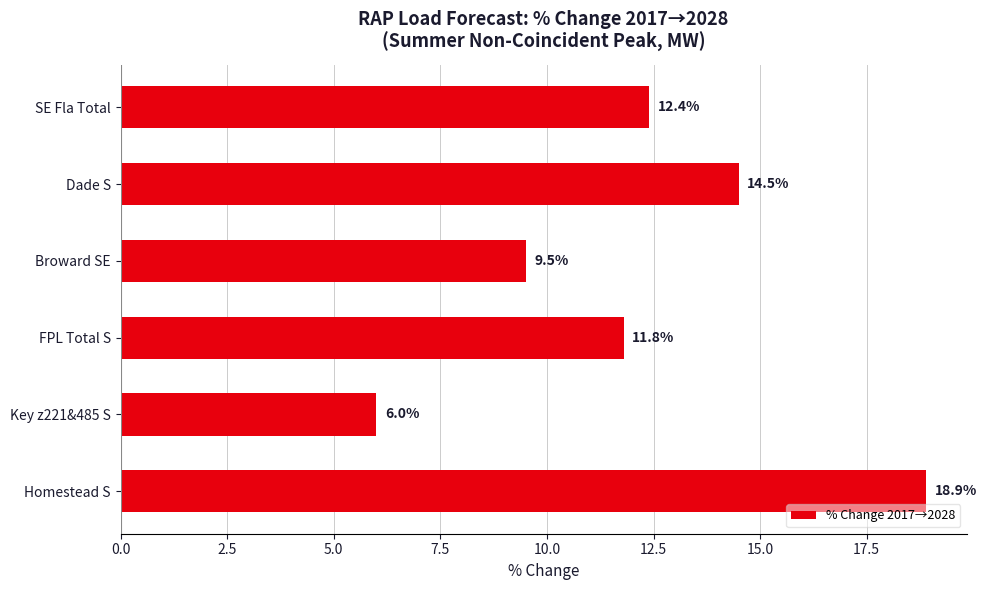

How many data points does each series have?

6